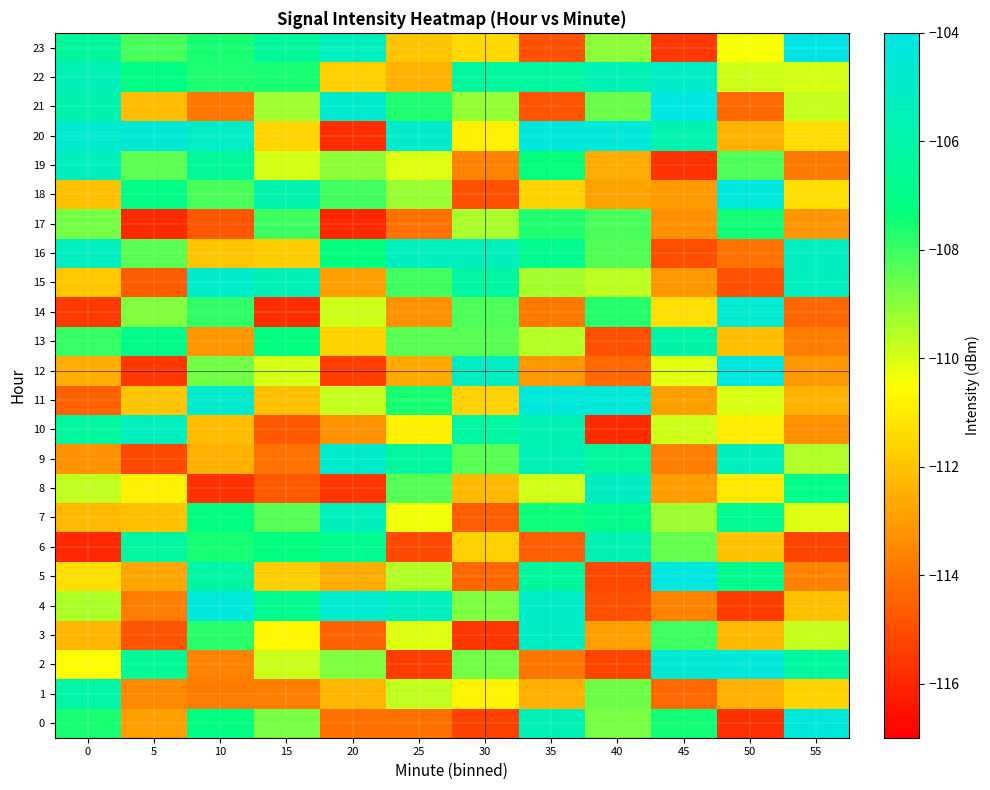

What is the minimum value shown in the chart?

-115.9